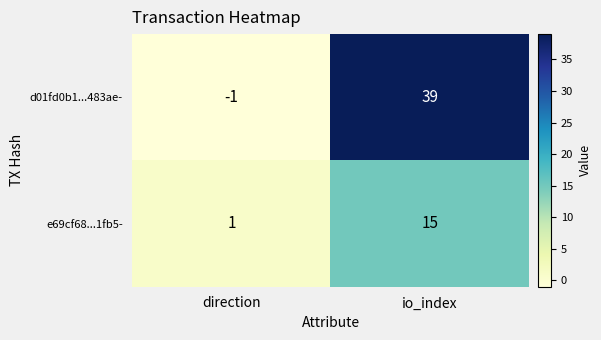

At how many categories does at least one series exceed 29?

1